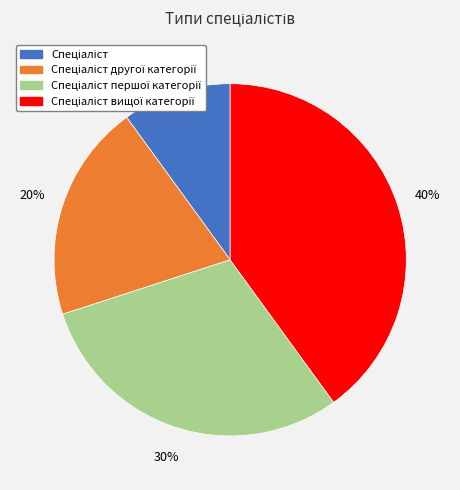

Is there any slice that represents more than half of the pie?

No